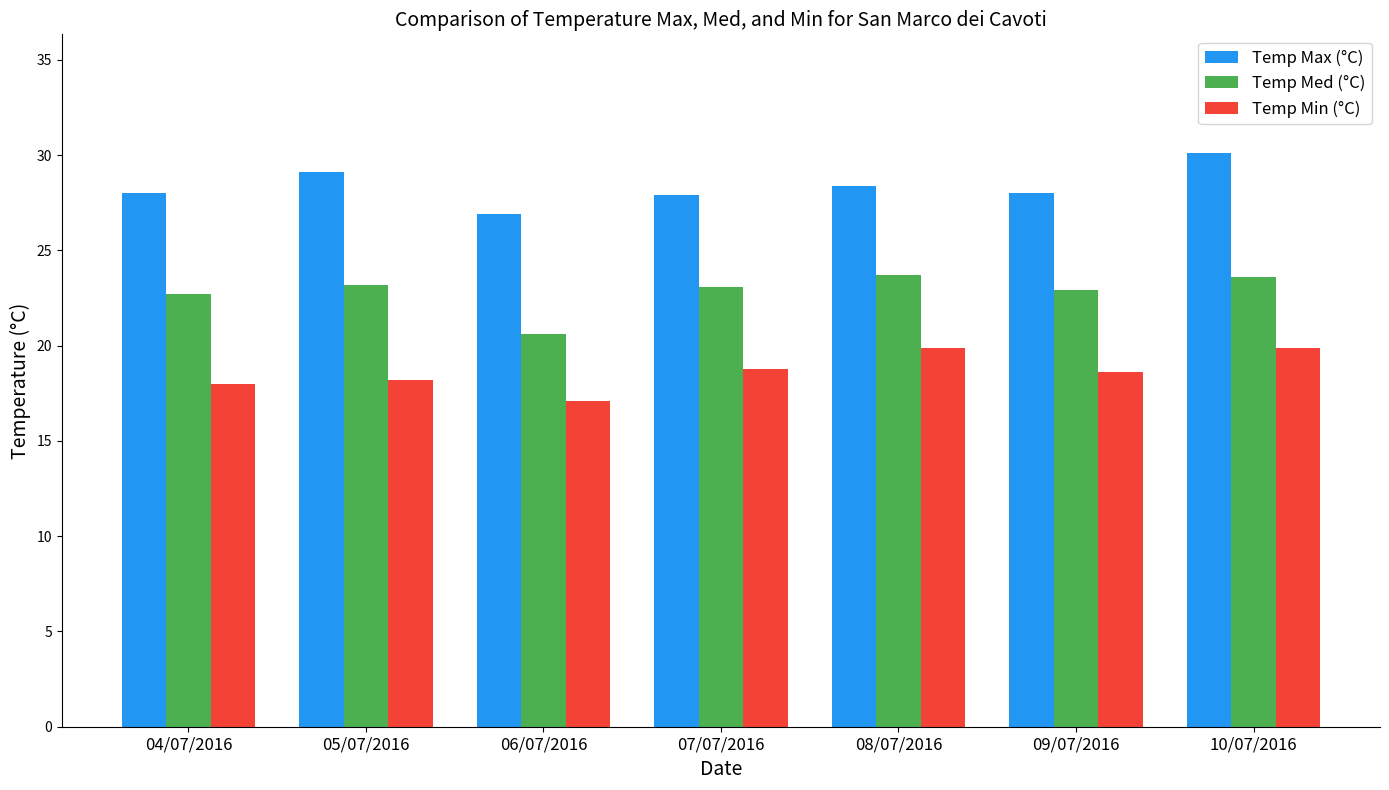

True or false: Temp Max (°C) has a value of 28.4 at 08/07/2016.

True